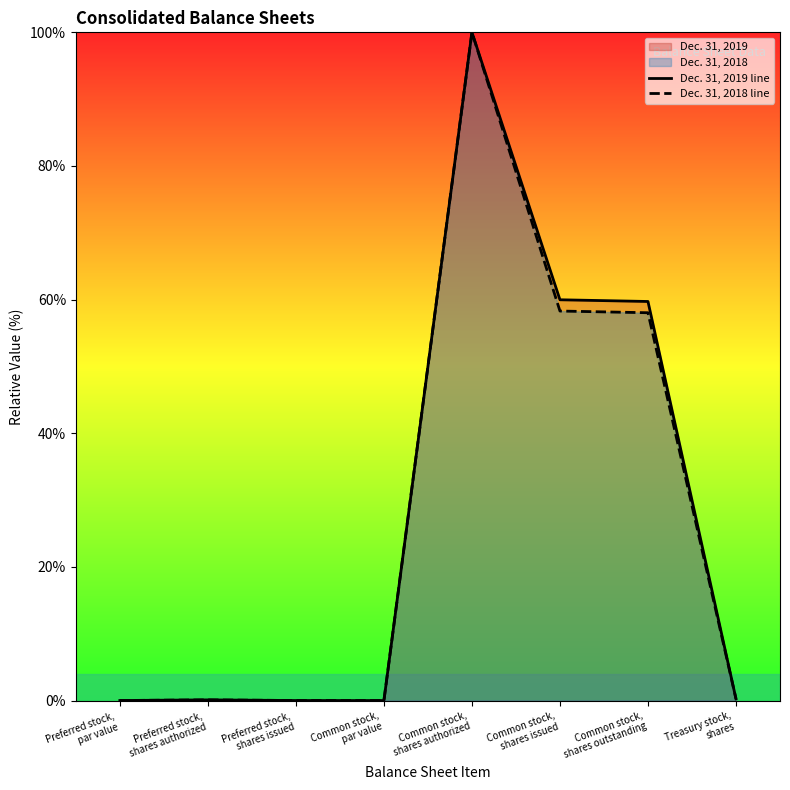

Rank the categories by Dec. 31, 2018 line value from highest to lowest.

Common stock,
shares authorized, Common stock,
shares issued, Common stock,
shares outstanding, Treasury stock,
shares, Preferred stock,
shares authorized, Preferred stock,
par value, Preferred stock,
shares issued, Common stock,
par value